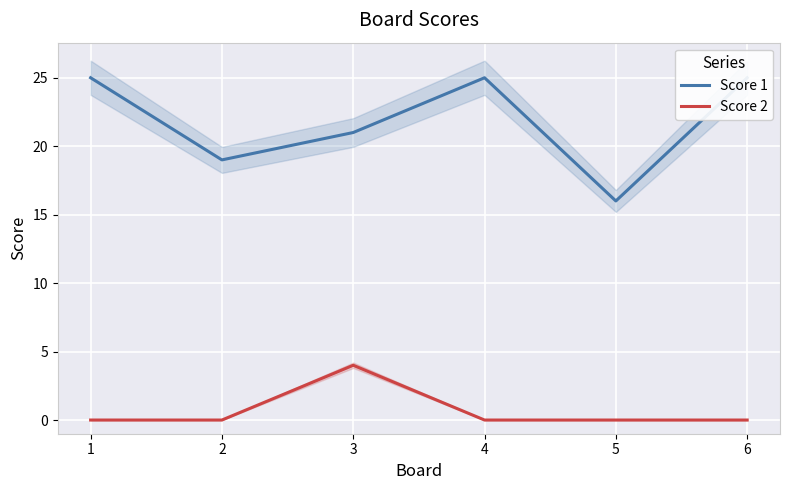

At which label is Score 1 closest to 20?

2